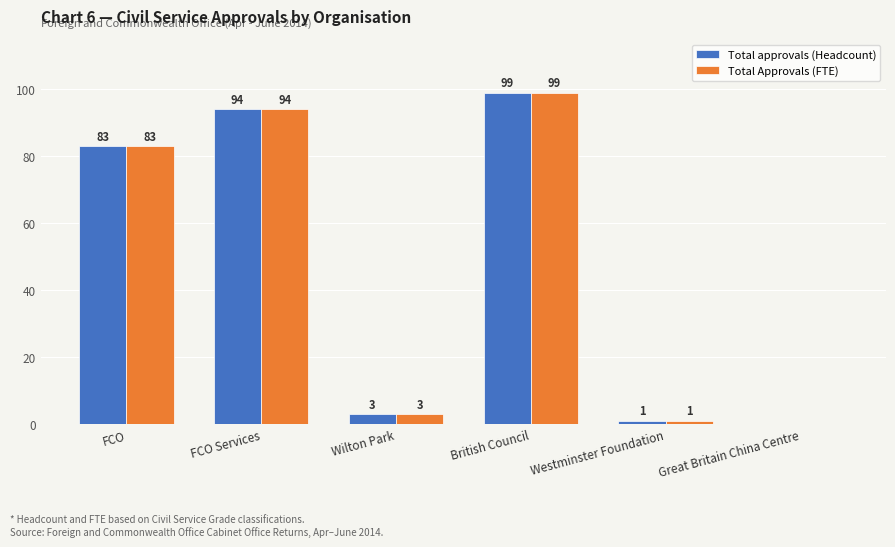

What is the highest value of the Total approvals (Headcount) series?

99